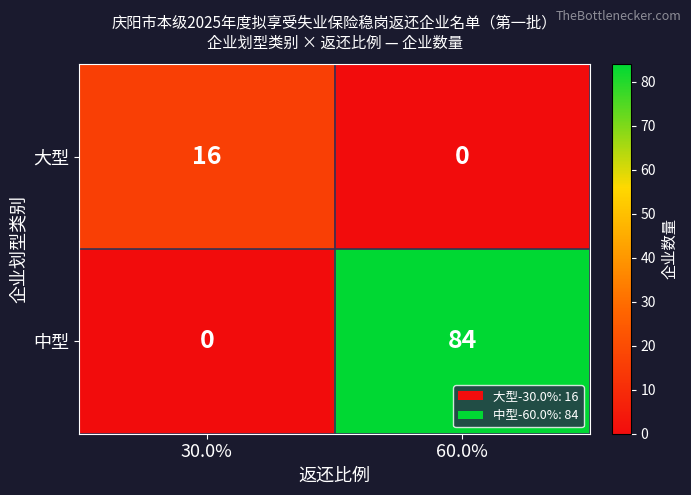

Which series has the largest total across all categories?

中型